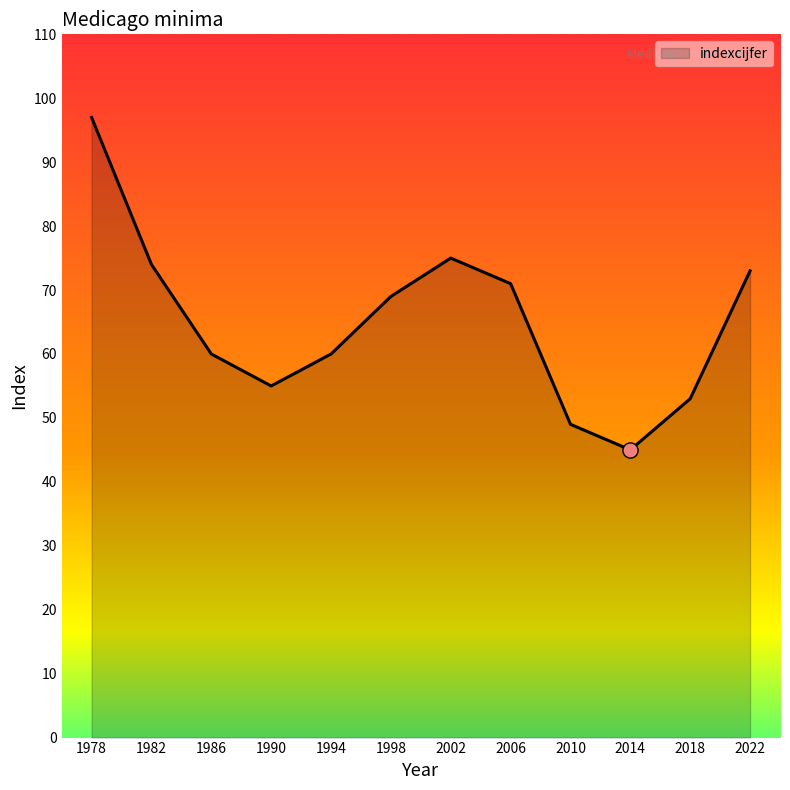

Between 1998 and 2002, which is larger?

2002